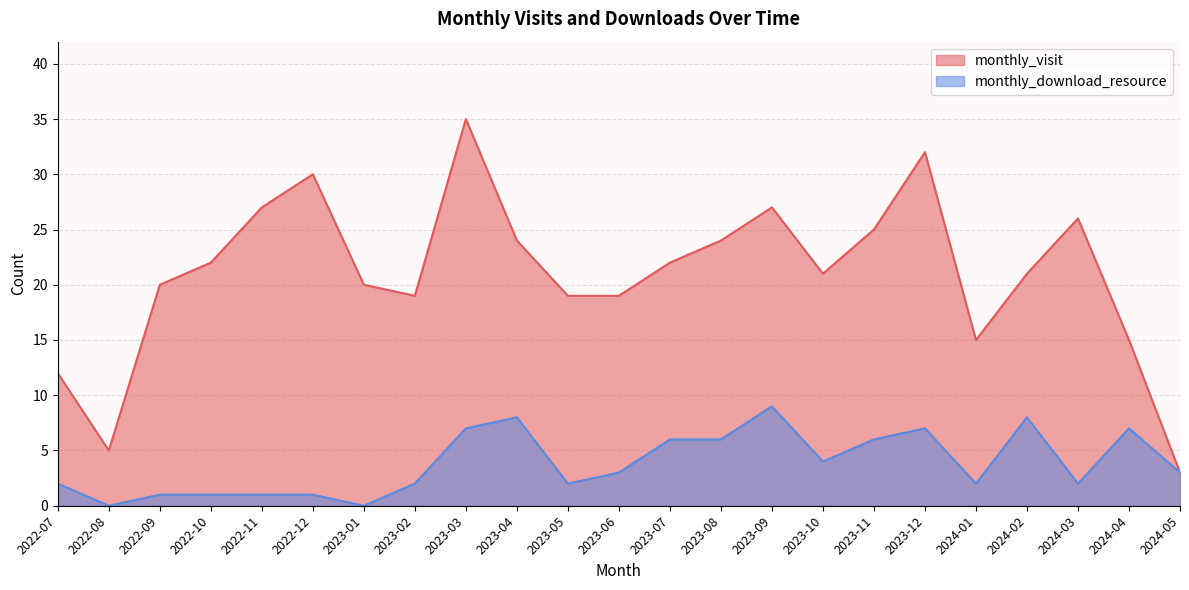

What is the label of the 17th point from the left?

2023-11